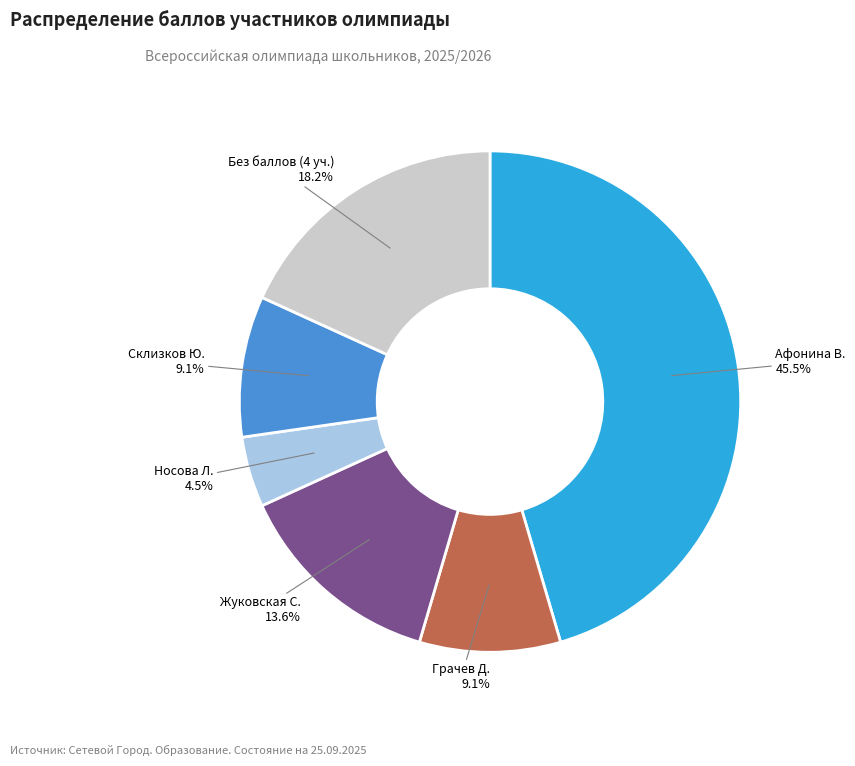

Which has a higher value, Склизков Ю. or Носова Л.?

Склизков Ю.